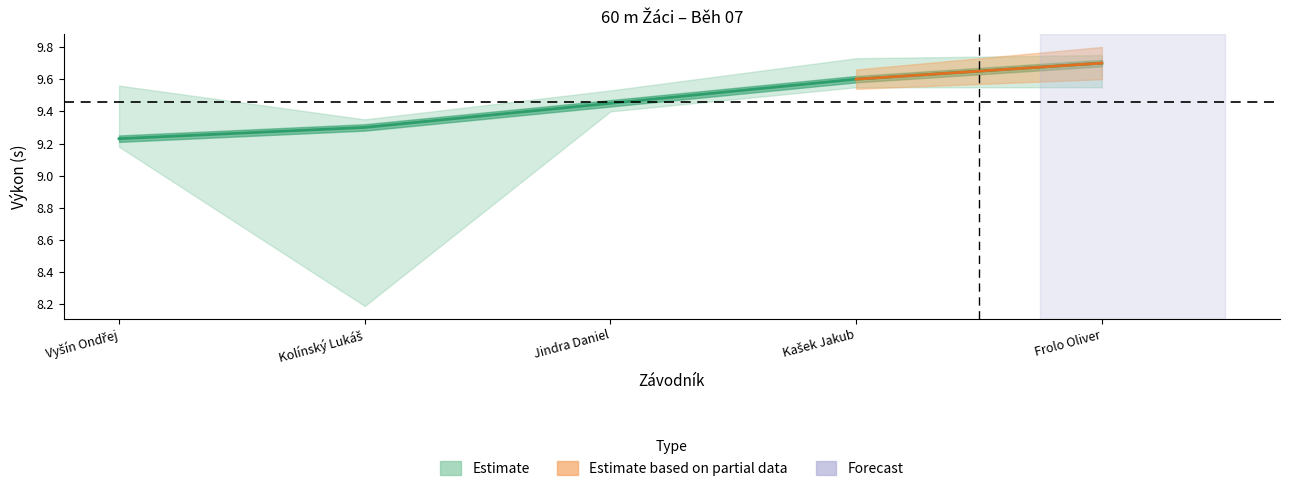

The Výkon series shows 3.0 at Kašek Jakub. True or false?

False